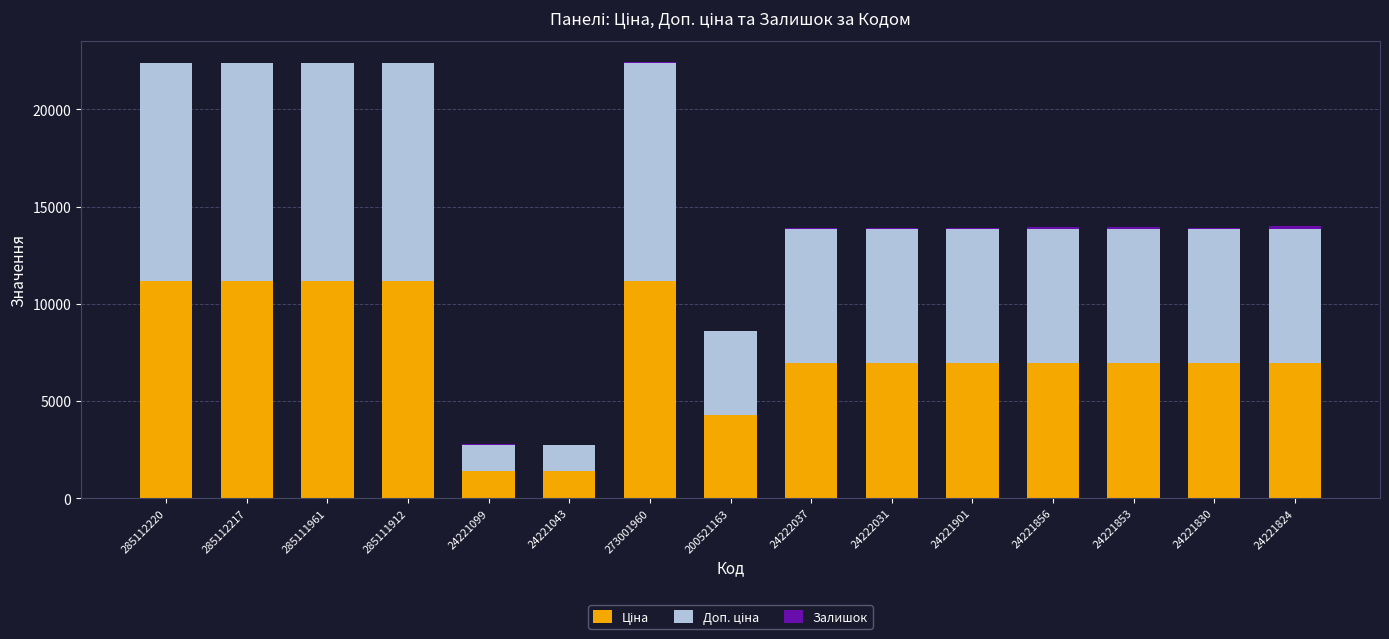

Does the chart contain stacked bars?

Yes